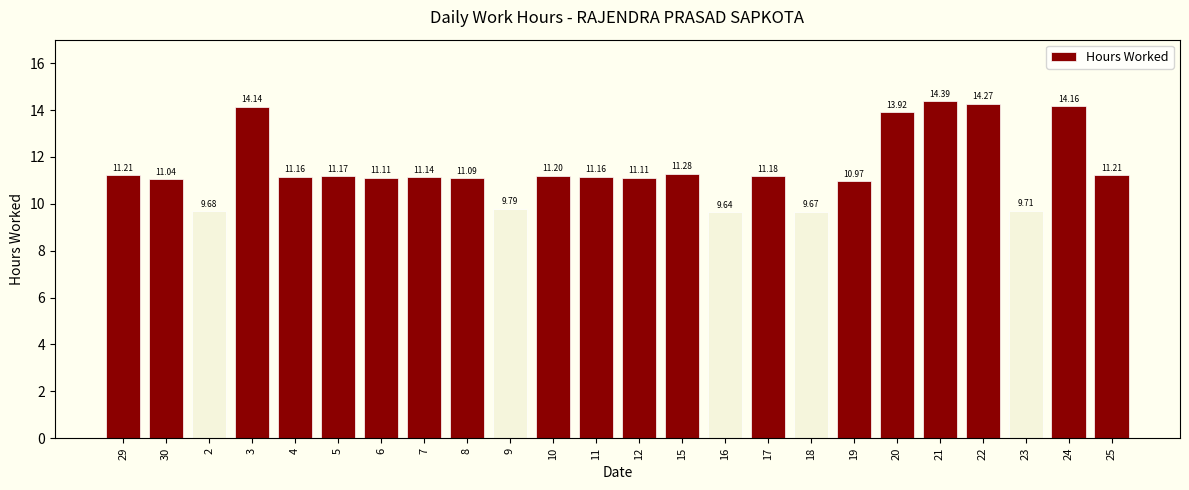

What is the smallest value displayed?

9.6